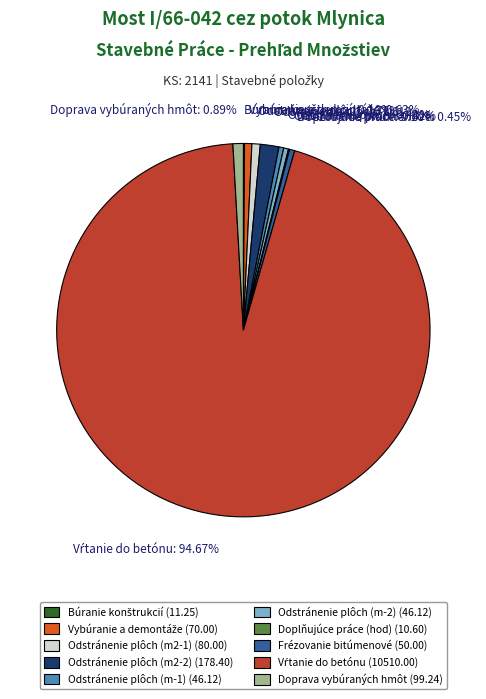

Is there a majority slice in this chart?

Yes